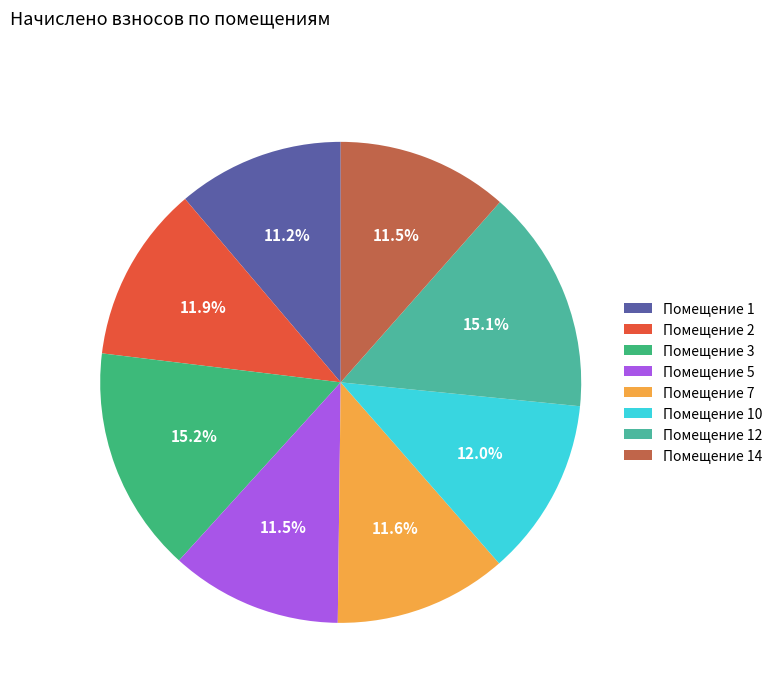

How many segments does this pie chart have?

8